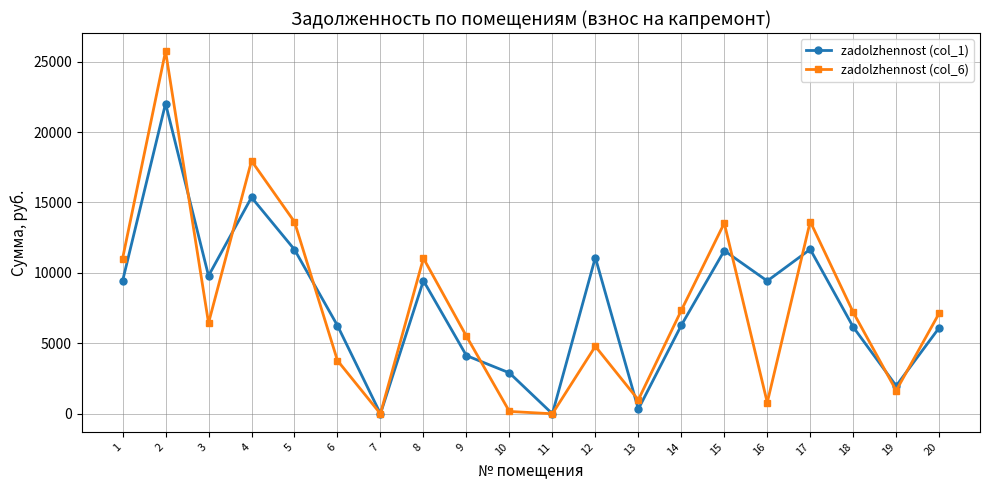

What is the average value of the zadolzhennost (col_6) series?

7616.7